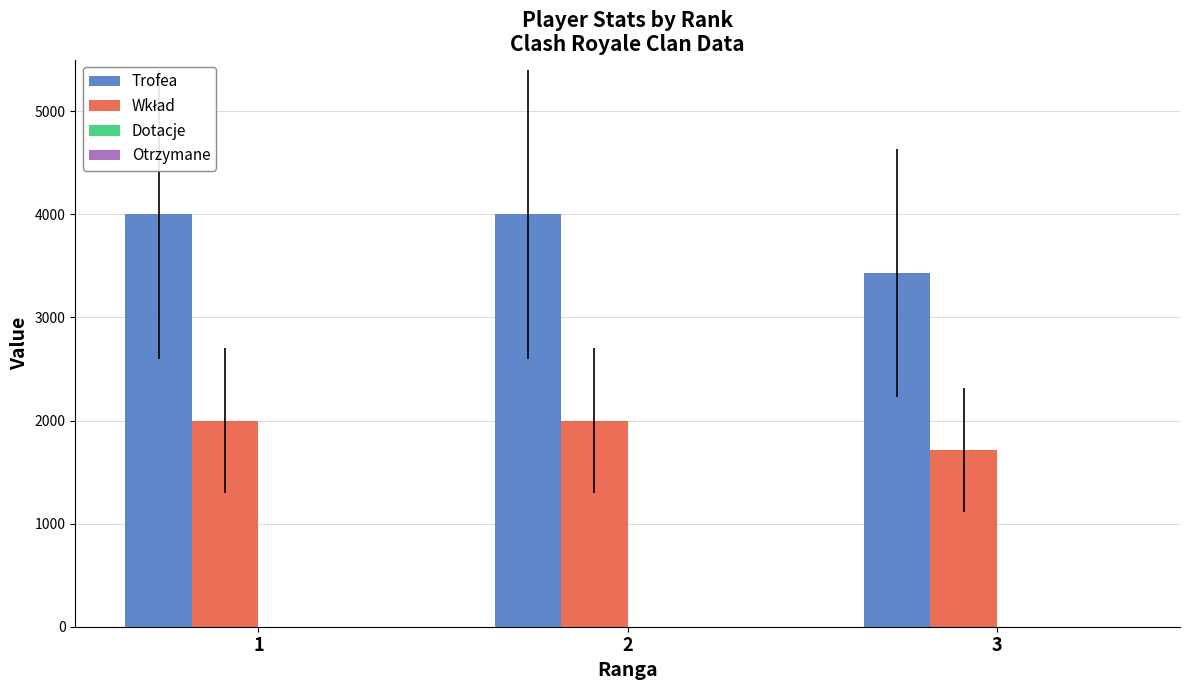

What is the total value across all series at 2?

6001